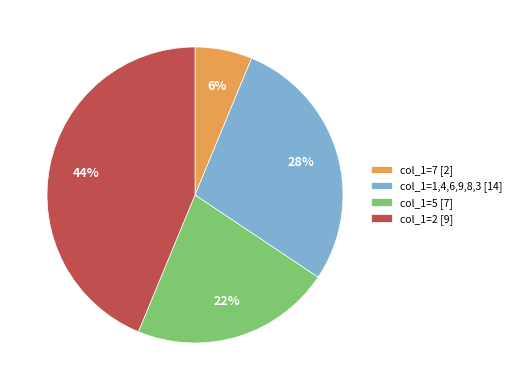

Rank the categories by value from highest to lowest.

col_1=2 [9], col_1=1,4,6,9,8,3 [14], col_1=5 [7], col_1=7 [2]